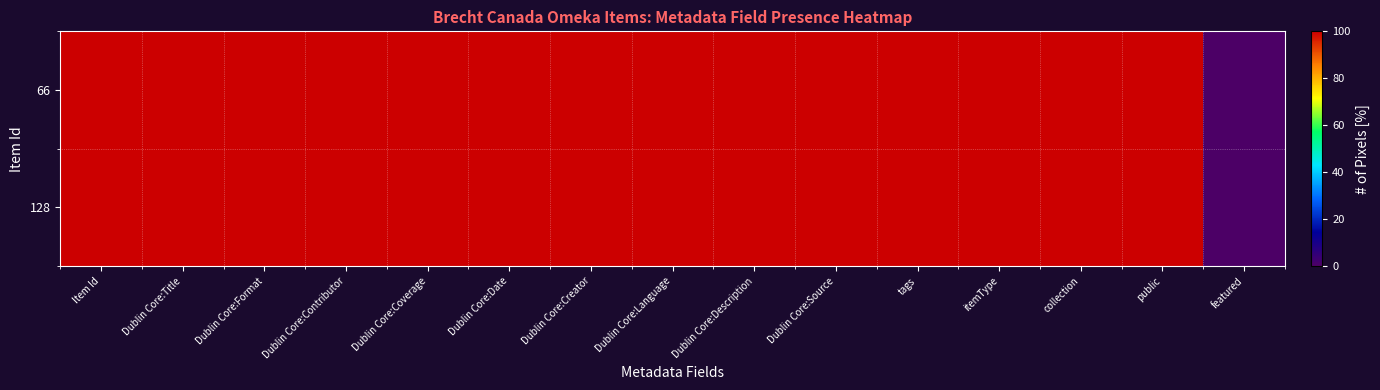

How many distinct data groups are displayed?

2